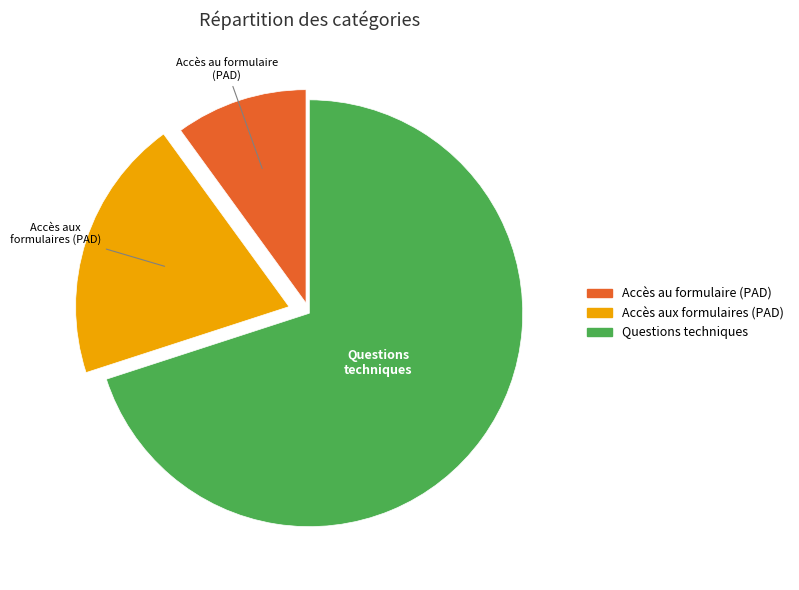

True or false: Accès aux formulaires (PAD) accounts for 13% of the total.

False